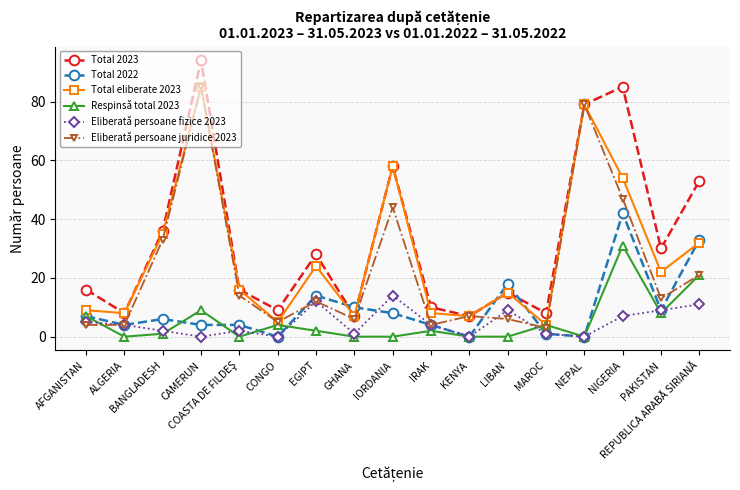

Where is the first local maximum for Eliberată persoane juridice 2023?

CAMERUN